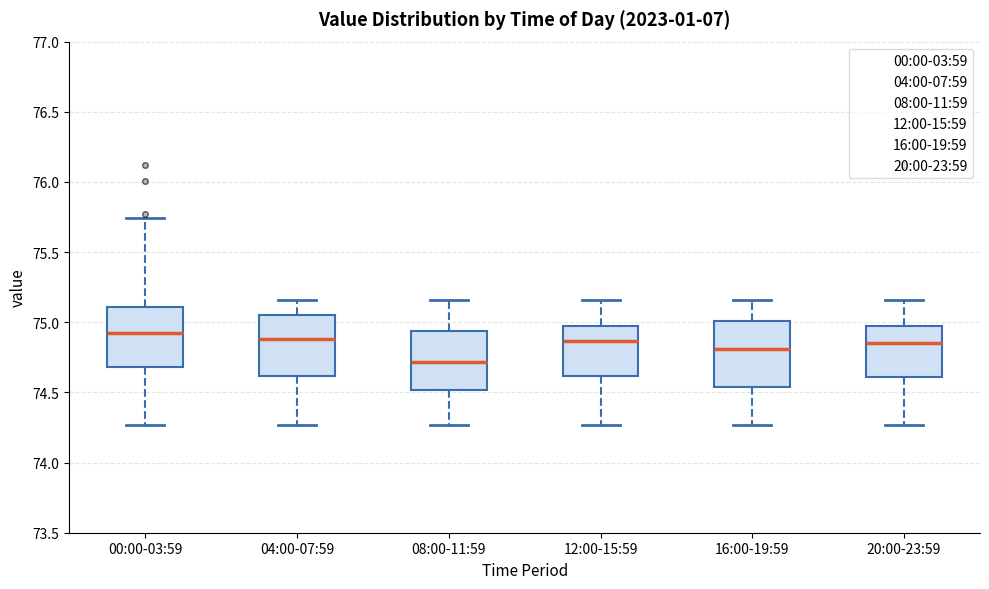

Reading left to right, transcribe this box plot: for each box, give where its median line is, the range the box spans, and where its two whiskers end, as read against the y-axis. The values are not printed on the chart, so give them approximately, as read against the axis.

00:00-03:59: median 74.95, box 74.70 to 75.10, whiskers 74.25 to 75.75
04:00-07:59: median 74.90, box 74.60 to 75.05, whiskers 74.25 to 75.15
08:00-11:59: median 74.70, box 74.50 to 74.95, whiskers 74.25 to 75.15
12:00-15:59: median 74.85, box 74.60 to 74.95, whiskers 74.25 to 75.15
16:00-19:59: median 74.80, box 74.55 to 75.00, whiskers 74.25 to 75.15
20:00-23:59: median 74.85, box 74.60 to 74.95, whiskers 74.25 to 75.15